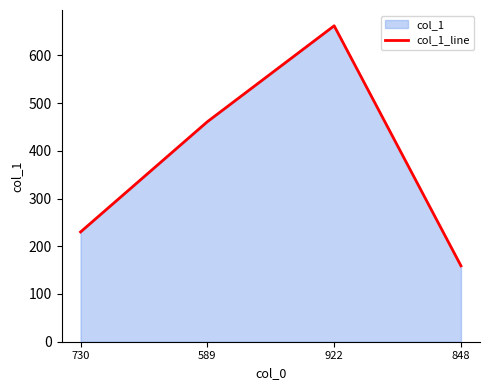

What is the average value?

378